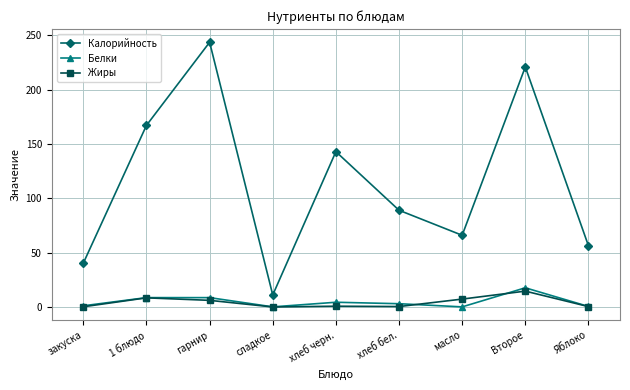

True or false: Калорийность and Белки intersect in this chart.

False